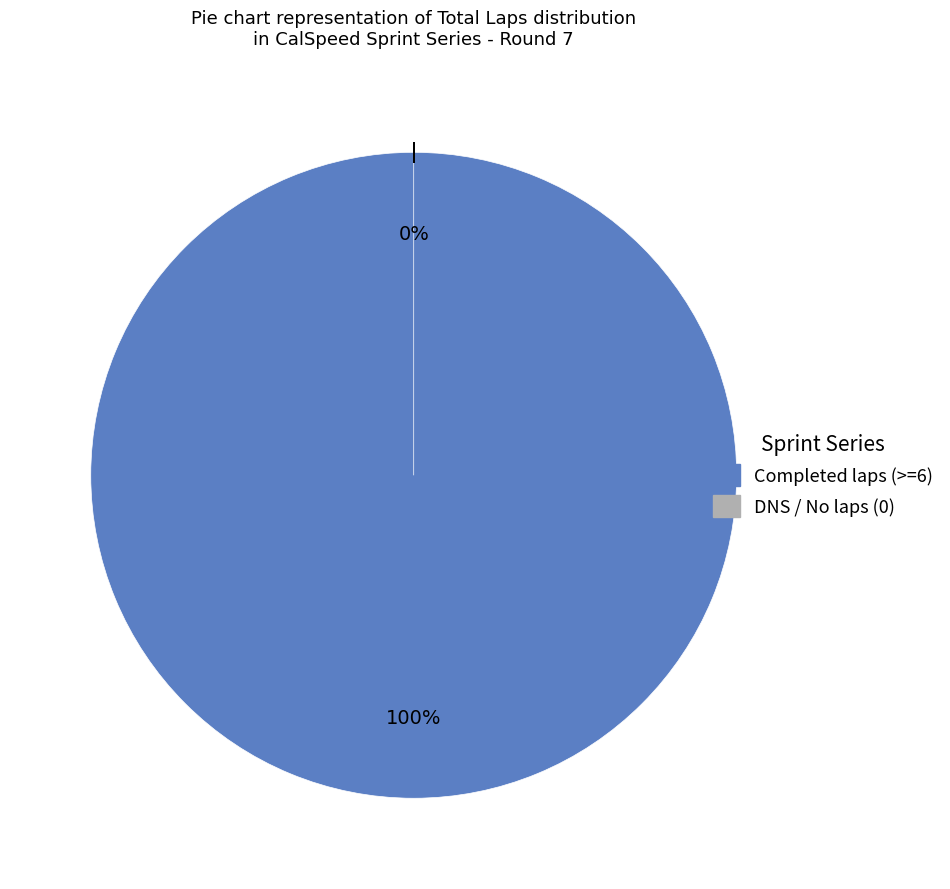

Which slice is the smallest?

Siyu Tao